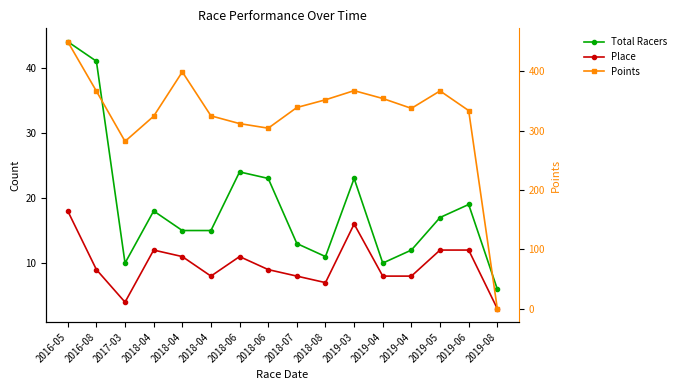

Is it true that Total Racers equals 8.1 at 2018-04?

False